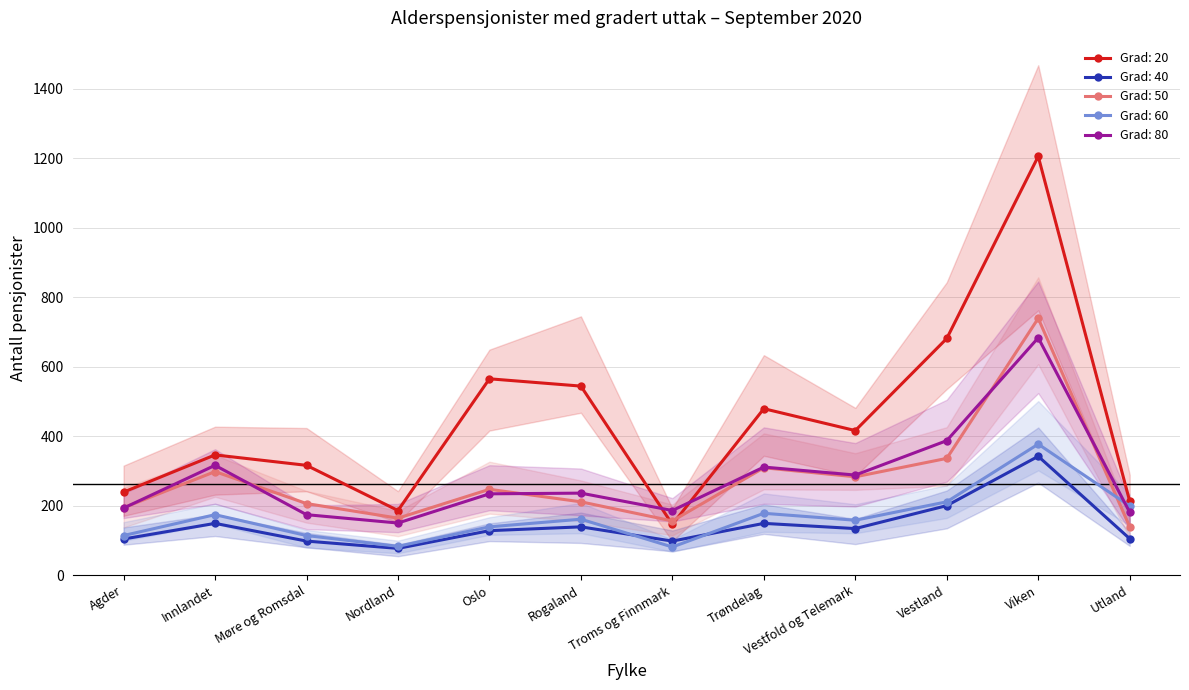

True or false: Grad: 80 and Grad: 40 cross at least once.

False